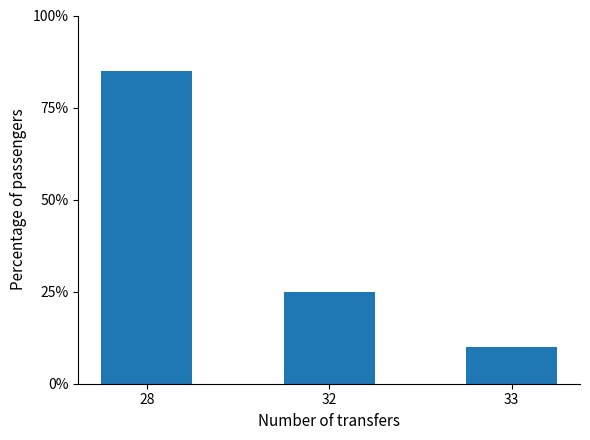

Are the bars horizontal?

No